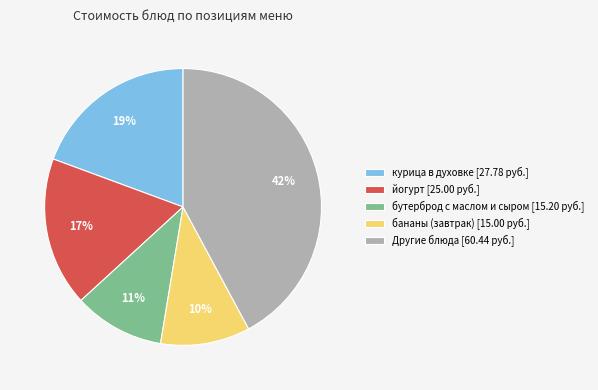

How many segments does this pie chart have?

5